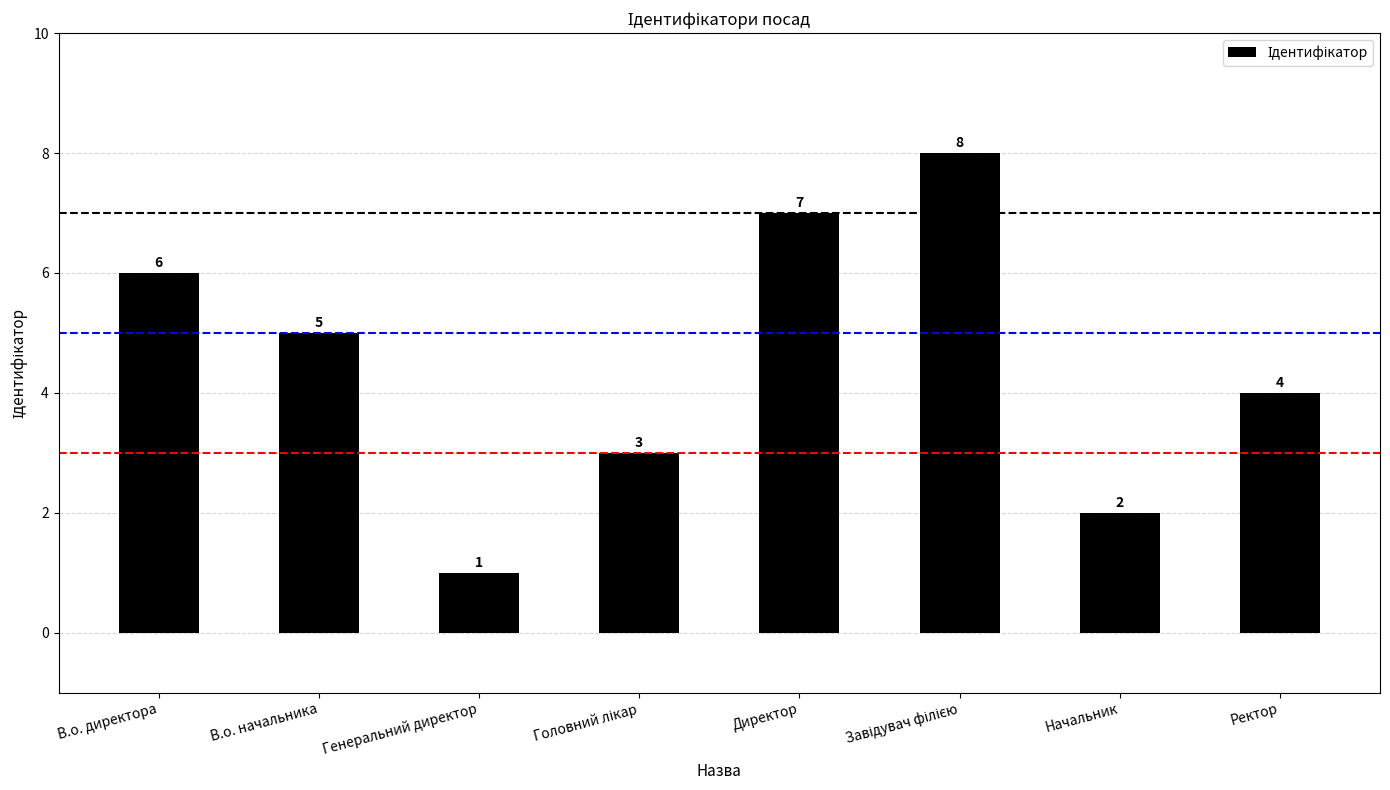

The value at Ректор is 7. True or false?

False